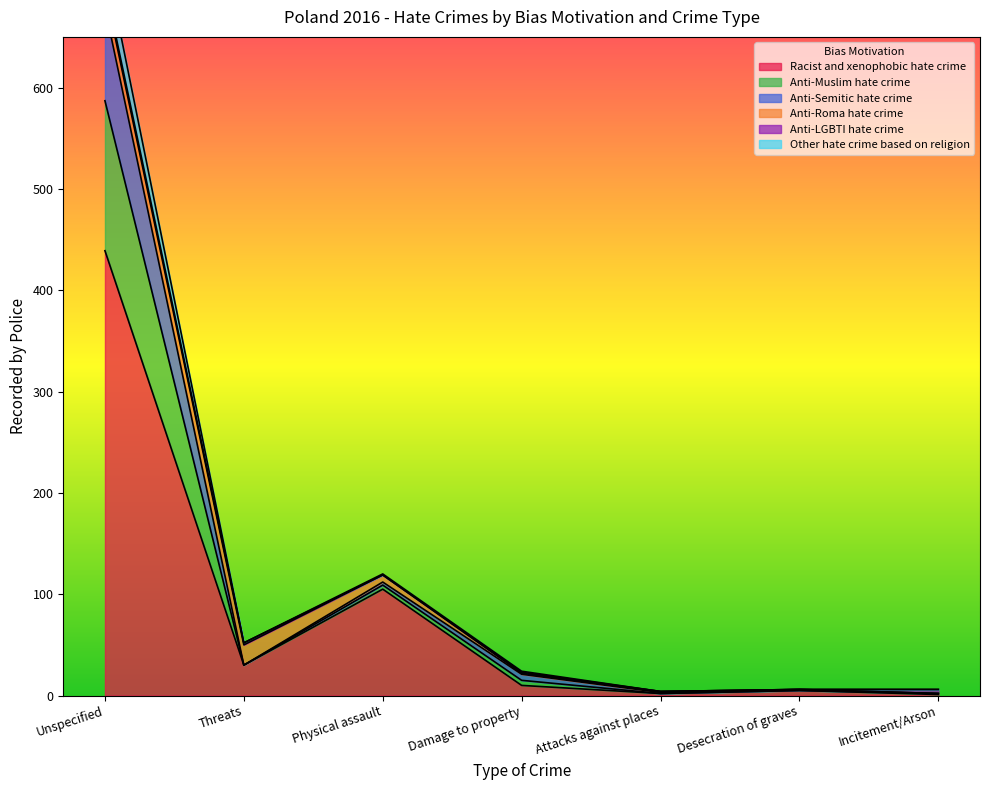

At which category does Other hate crime based on religion reach its first local peak?

Physical assault